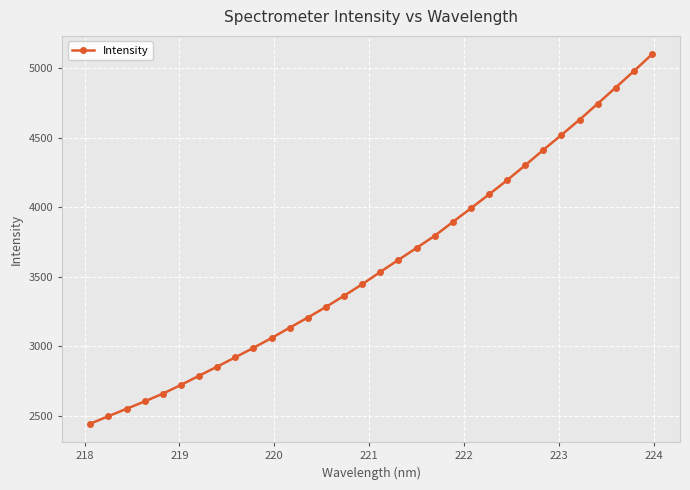

What is the value of the 30th point from the left?

4861.7